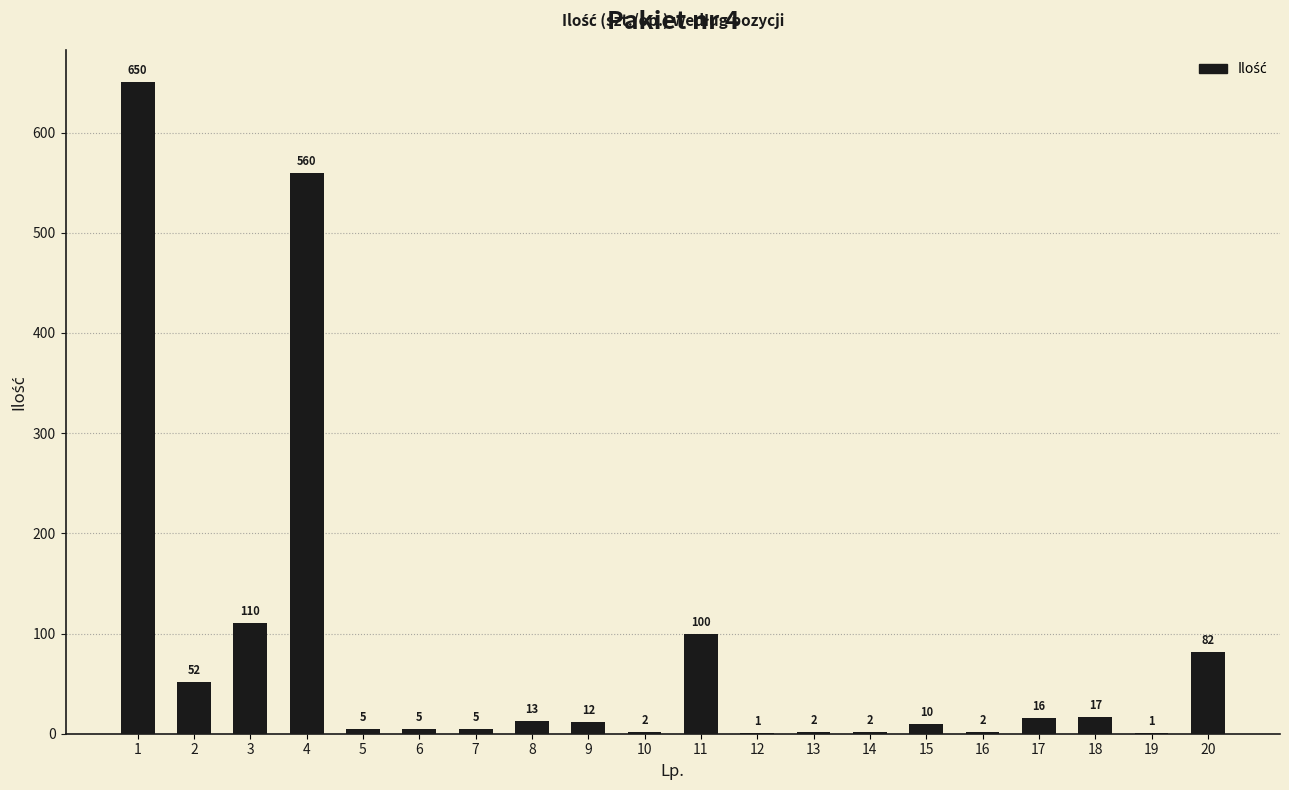

Reading left to right, what are all the values shown in this chart?

1=650	2=52	3=110	4=560	5=5	6=5	7=5	8=13	9=12	10=2	11=100	12=1	13=2	14=2	15=10	16=2	17=16	18=17	19=1	20=82